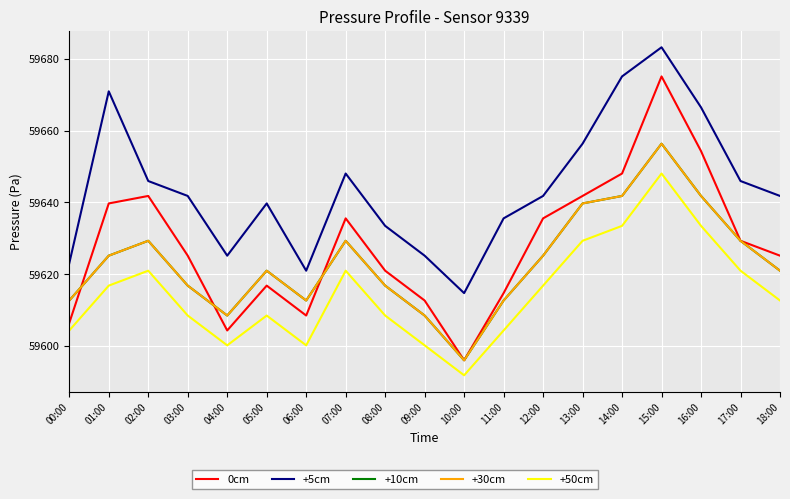

What is the minimum value shown in the chart?

59591.8